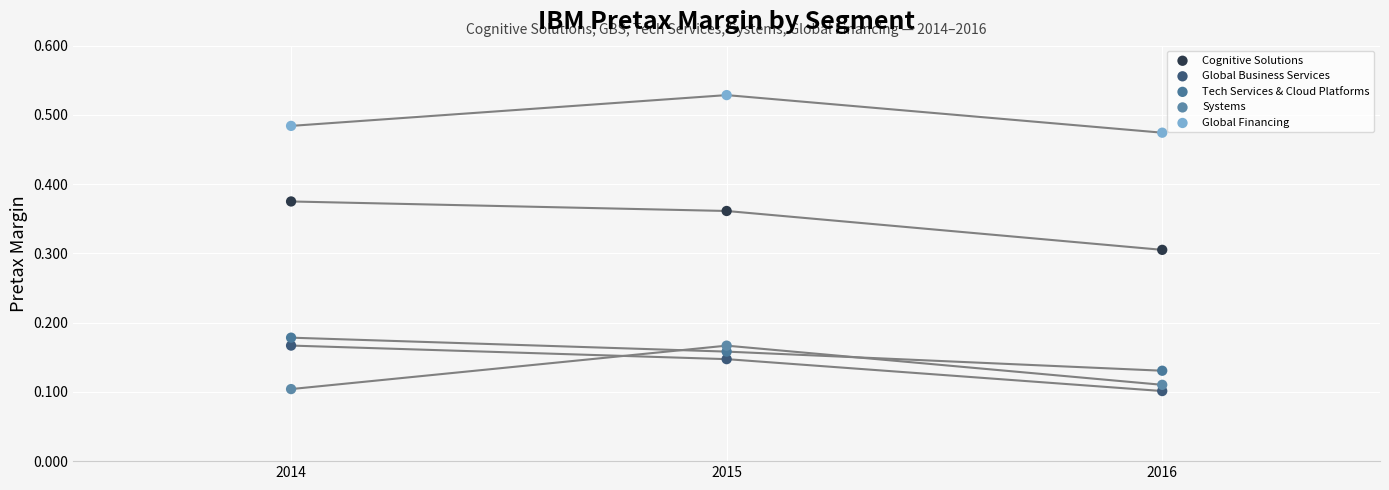

Which series has the largest Y range (max minus min)?

Cognitive Solutions